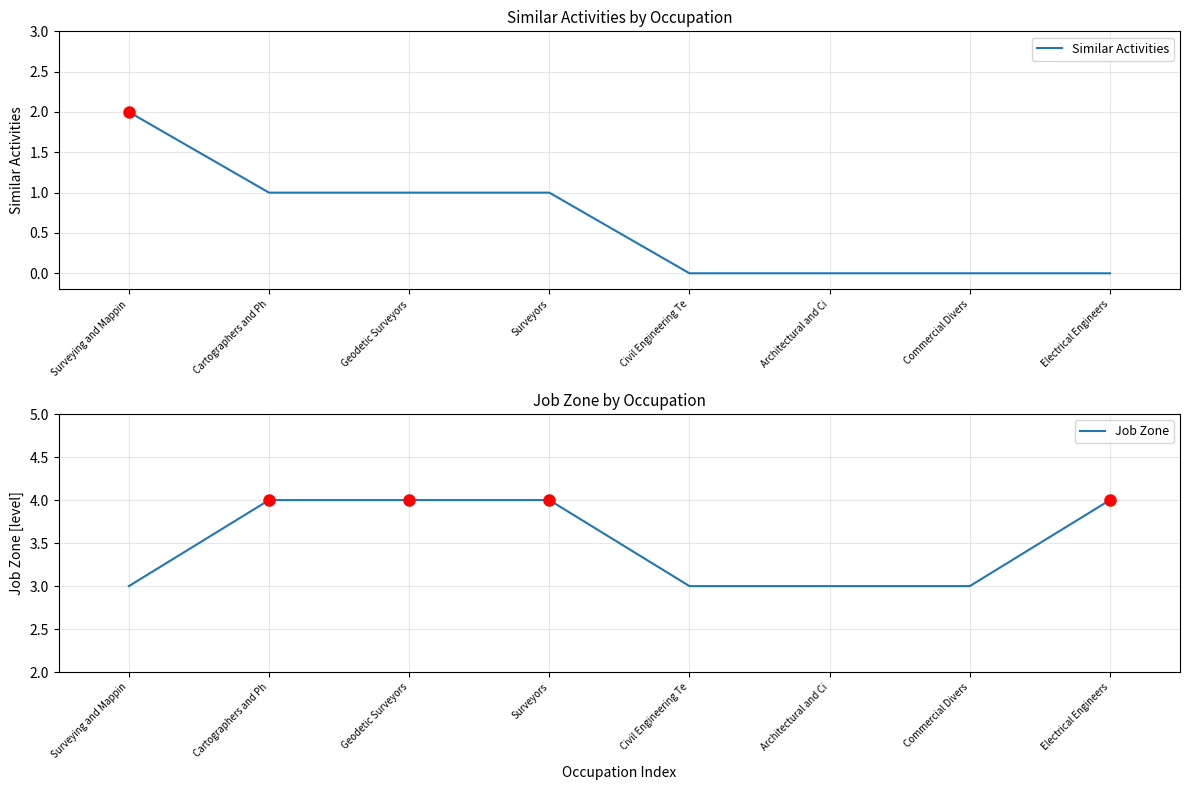

The value of Similar Activities at Surveying and Mappin is 2. True or false?

True